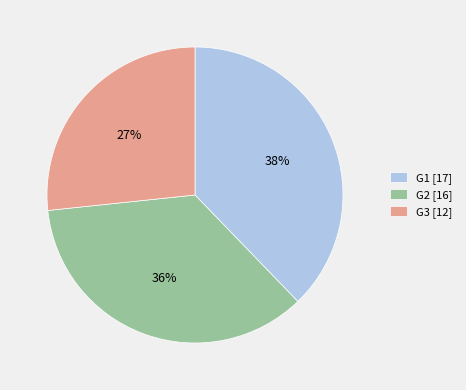

To the nearest percent, what is the combined percentage of G1 and G3?

64%